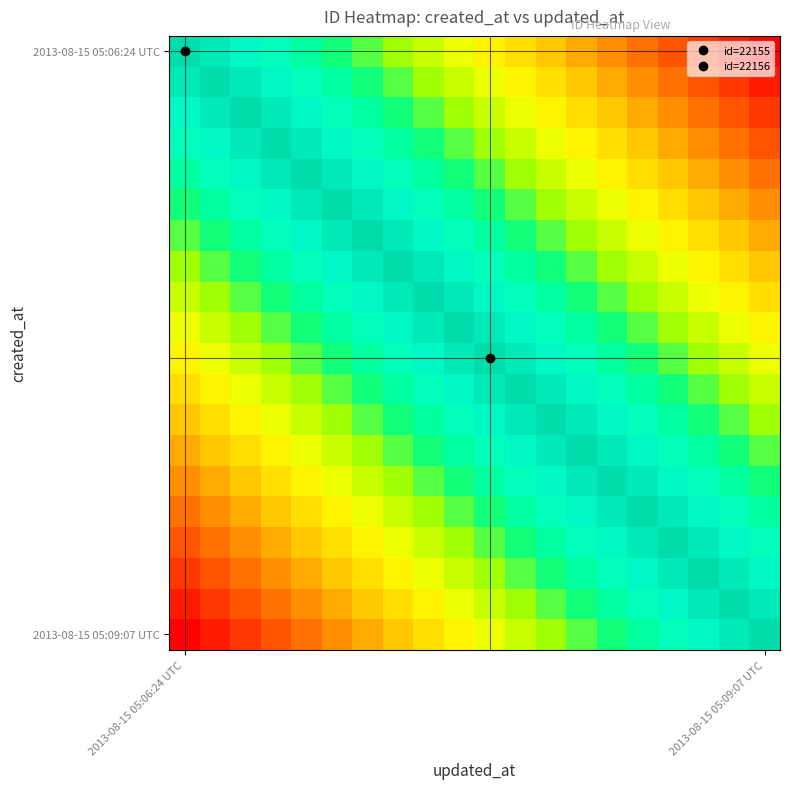

At how many categories does at least one series exceed 0?

20